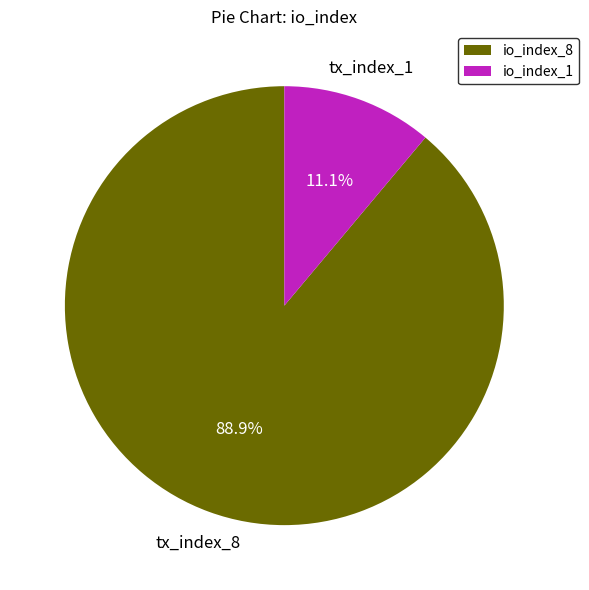

Rank the categories by value from lowest to highest.

io_index_1, io_index_8